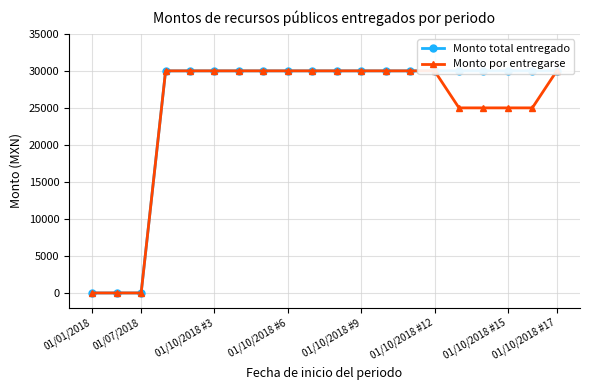

Count the number of categories in the chart.

20